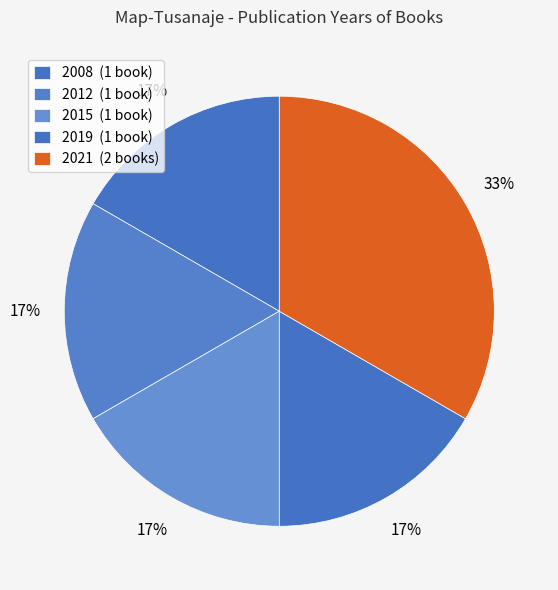

How many segments does this pie chart have?

5